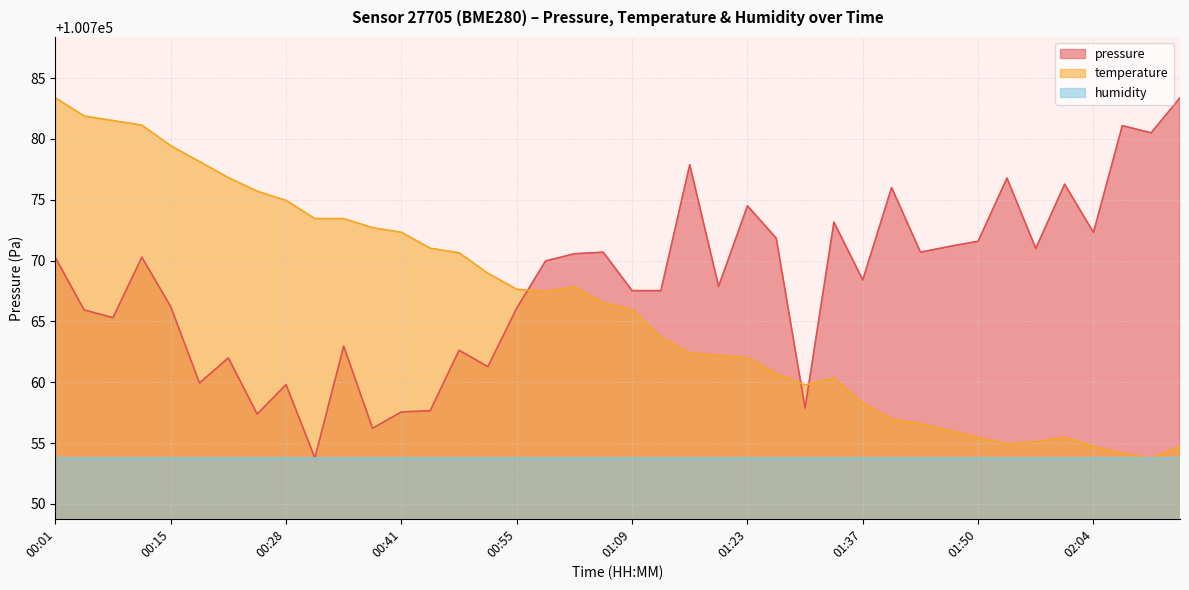

What is the maximum value shown in the chart?

100783.4